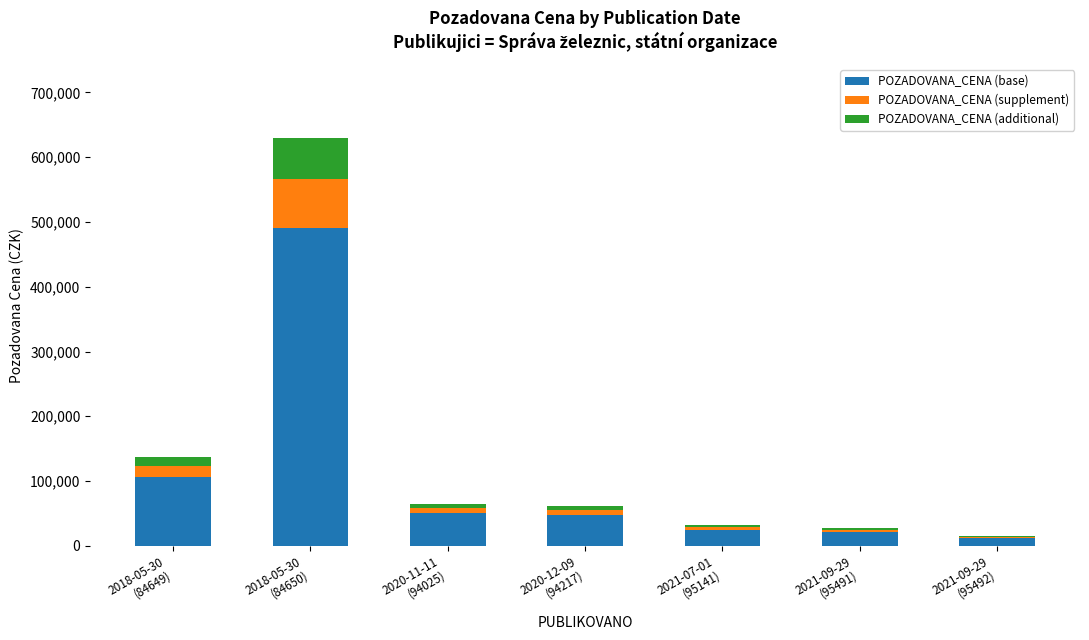

What is the sum of all POZADOVANA_CENA (base) values?

755040